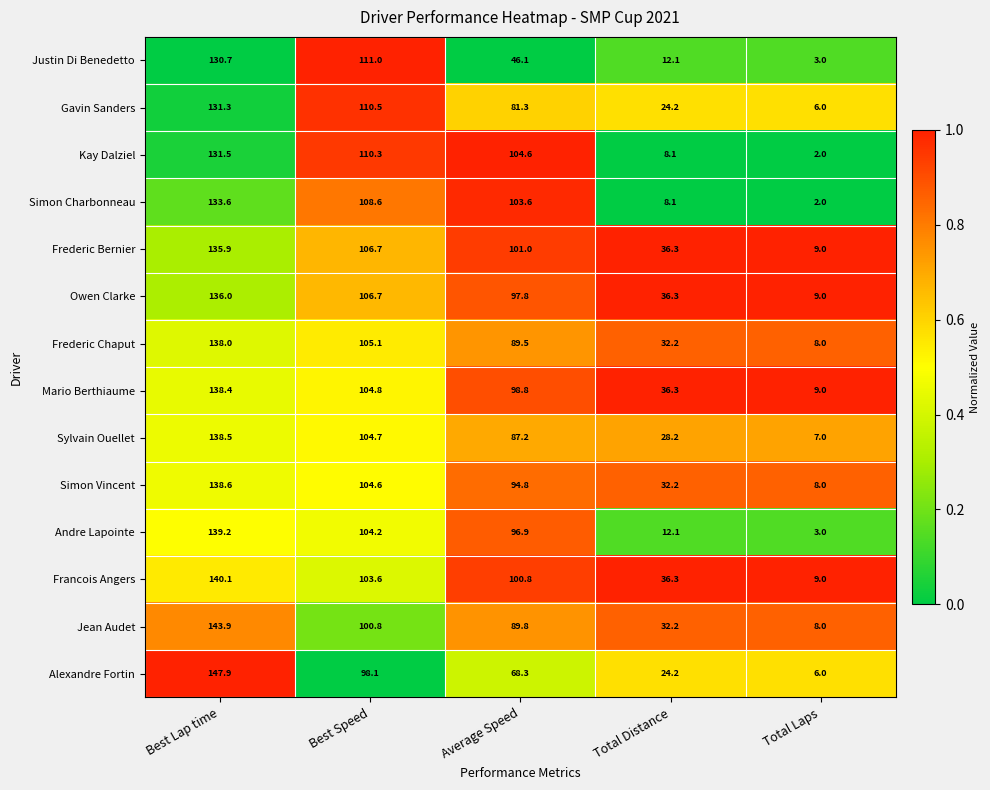

What is the average value of the Alexandre Fortin series?

68.9